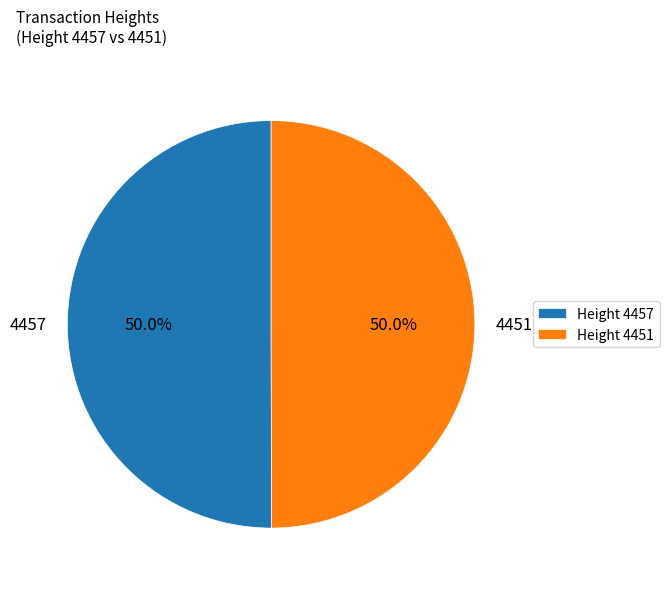

What percentage is NOT represented by 4451?

50.0%